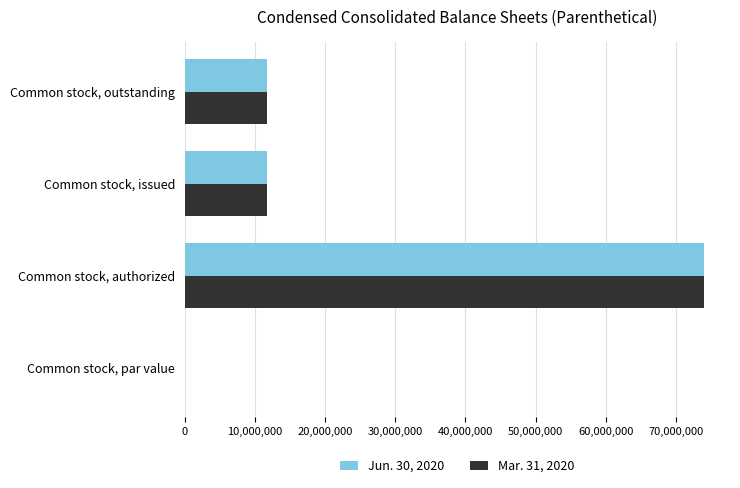

At which label does Jun. 30, 2020 reach its peak?

Common stock, authorized